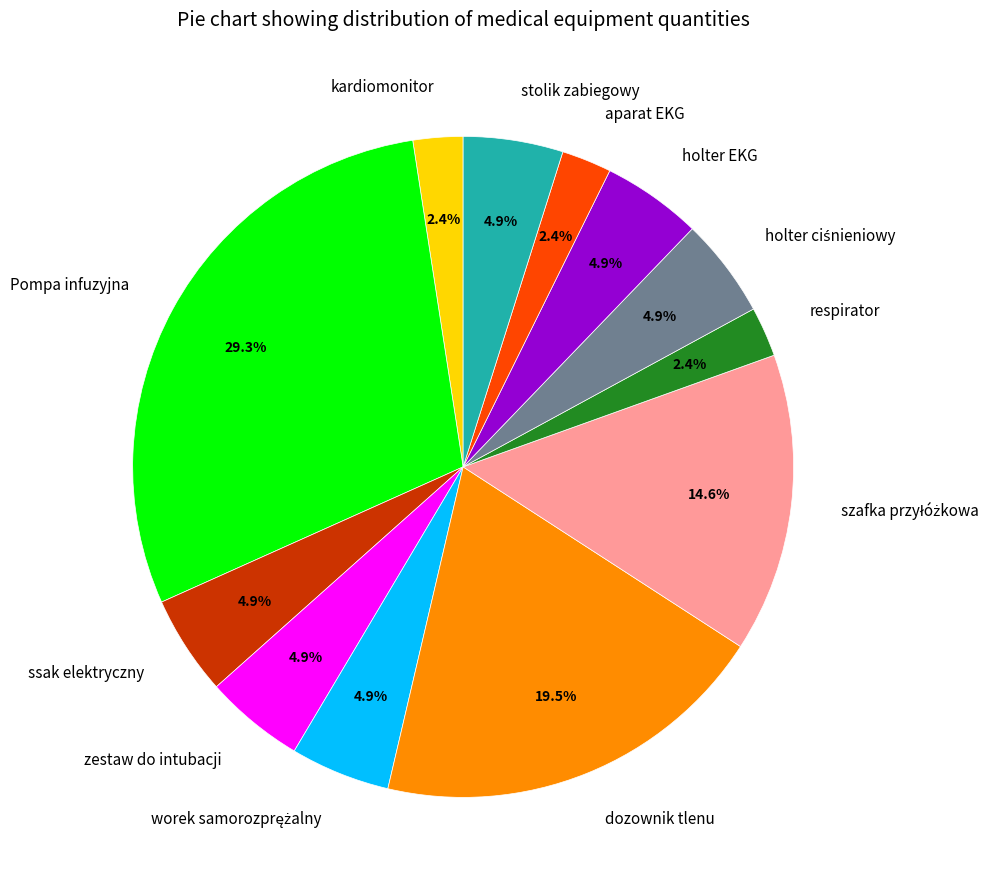

What is the largest slice in the pie chart?

Pompa infuzyjna